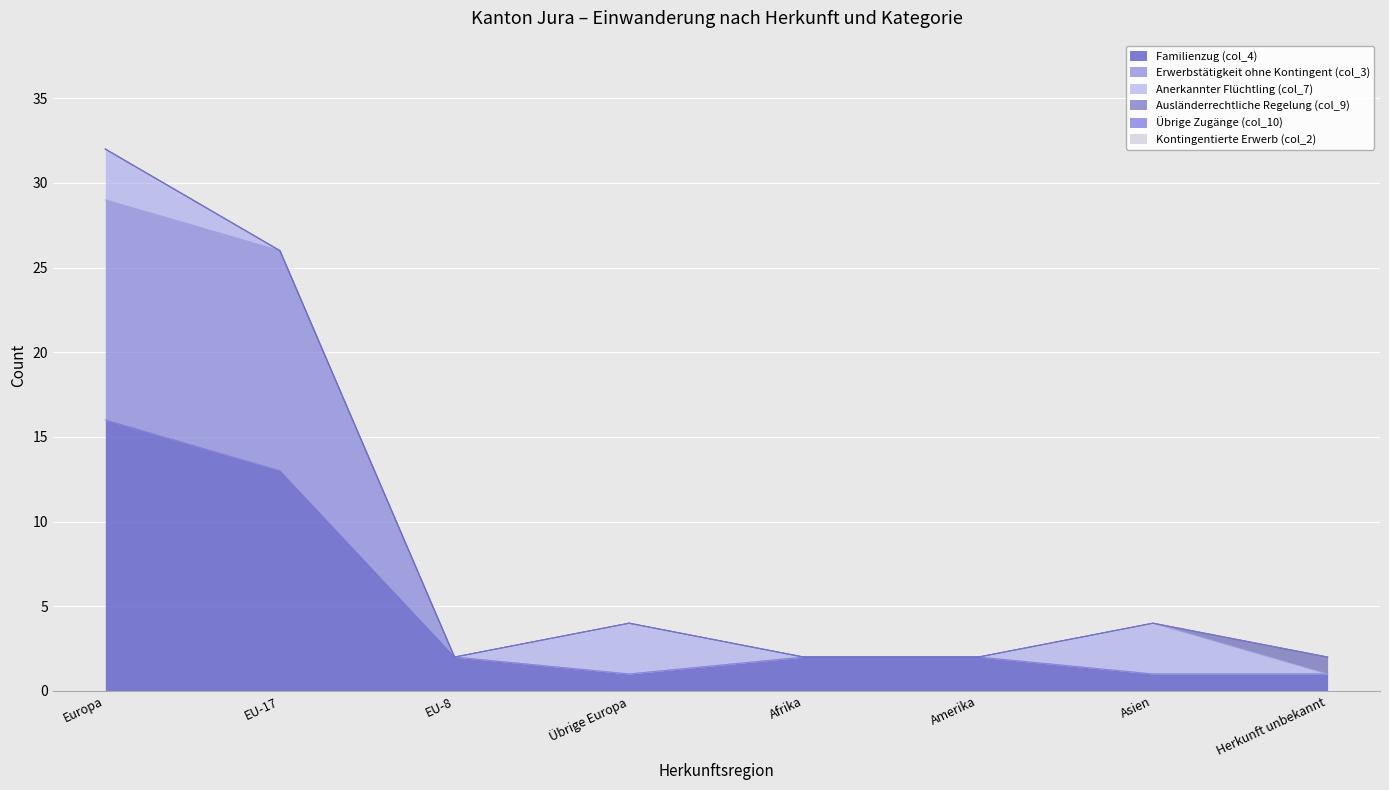

What are all the series names shown in the legend?

Familienzug (col_4), Erwerbstätigkeit ohne Kontingent (col_3), Anerkannter Flüchtling (col_7), Ausländerrechtliche Regelung (col_9), Übrige Zugänge (col_10), Kontingentierte Erwerb (col_2)